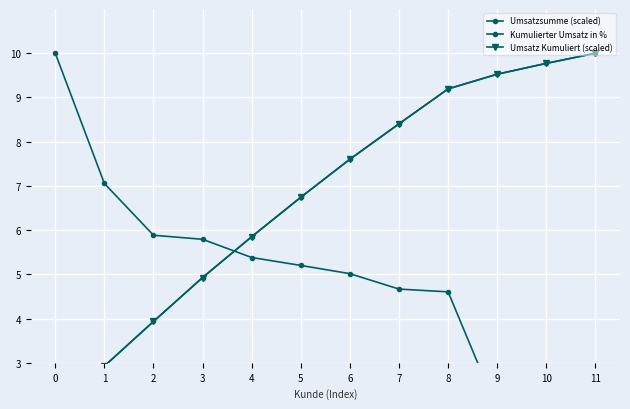

What is the difference between the highest and lowest values at 0?

8.3